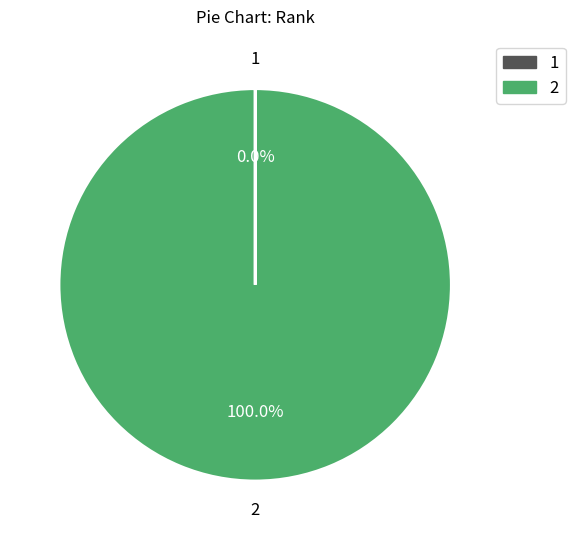

Is there any slice that represents more than half of the pie?

Yes